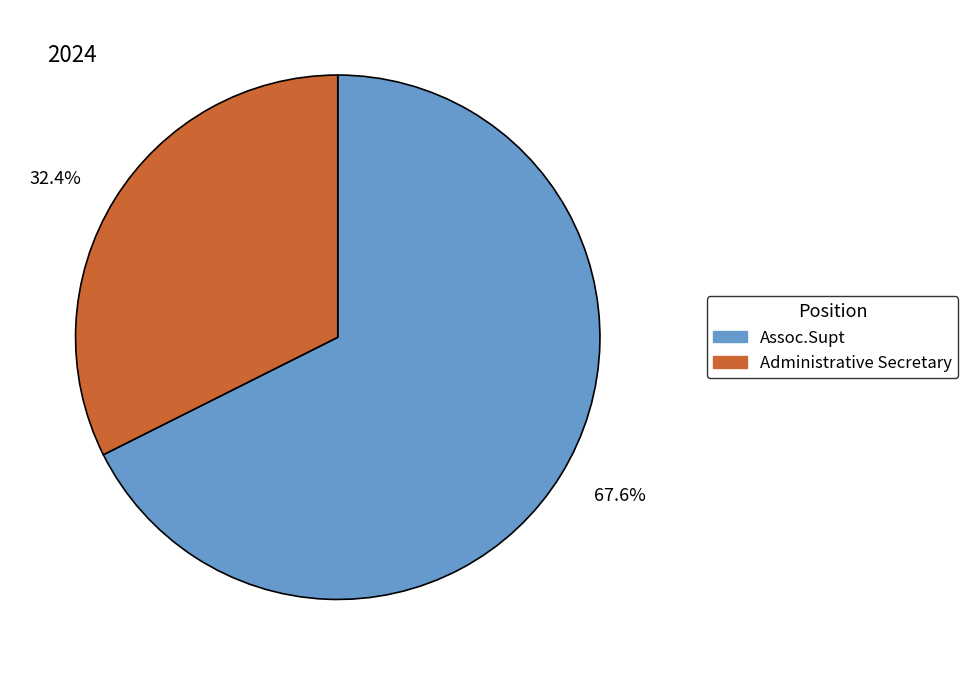

Which category accounts for the majority?

67.6%